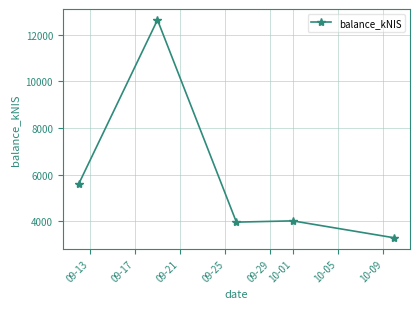

What is the difference between the second highest and minimum values?

2294.0